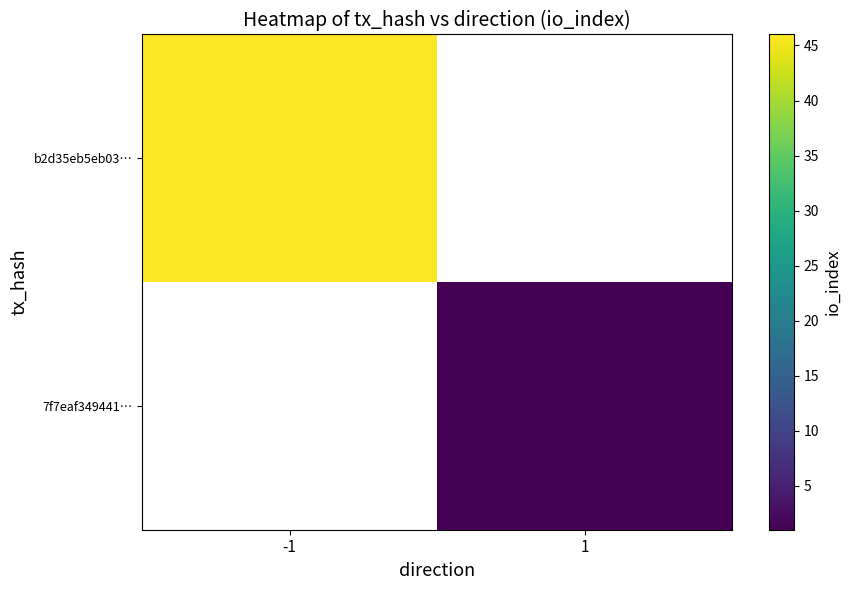

What is the greatest value displayed?

46.0